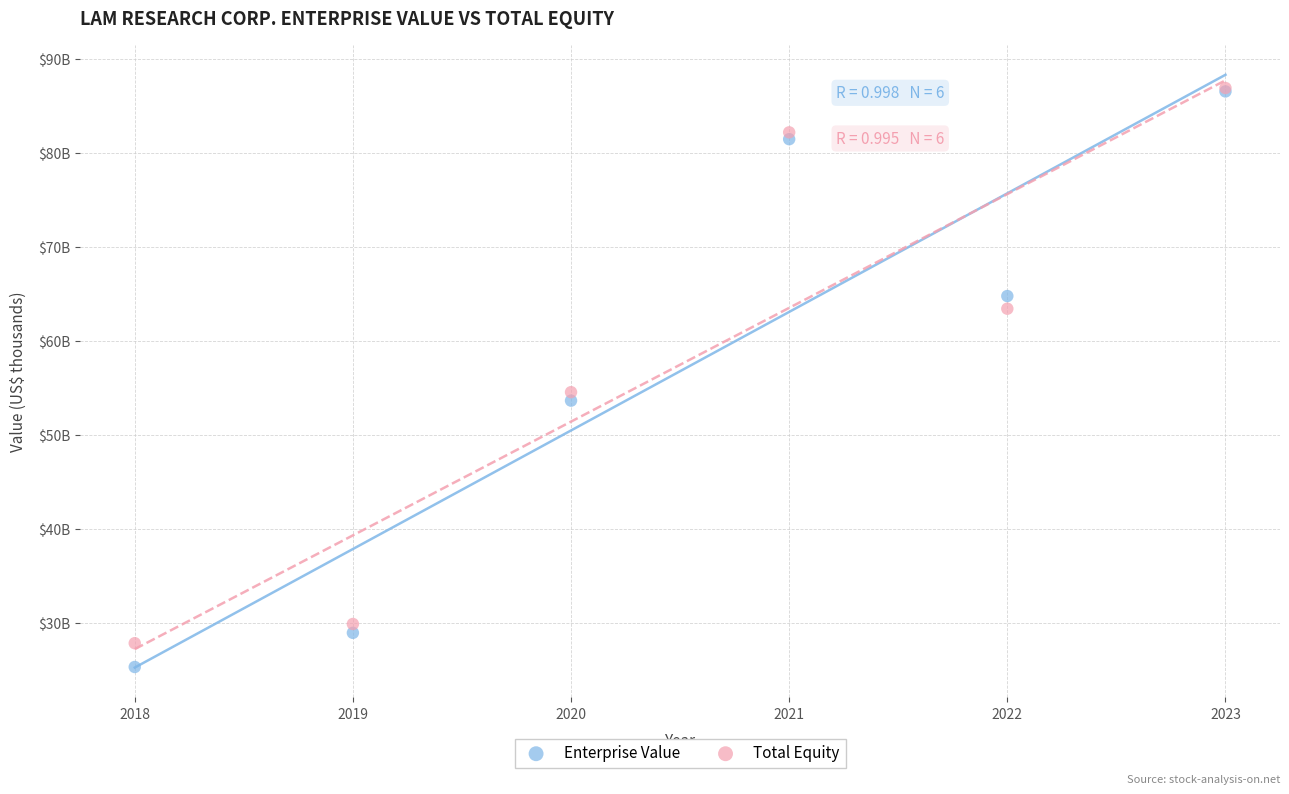

What are all the series names shown in the legend?

Enterprise Value, Total Equity